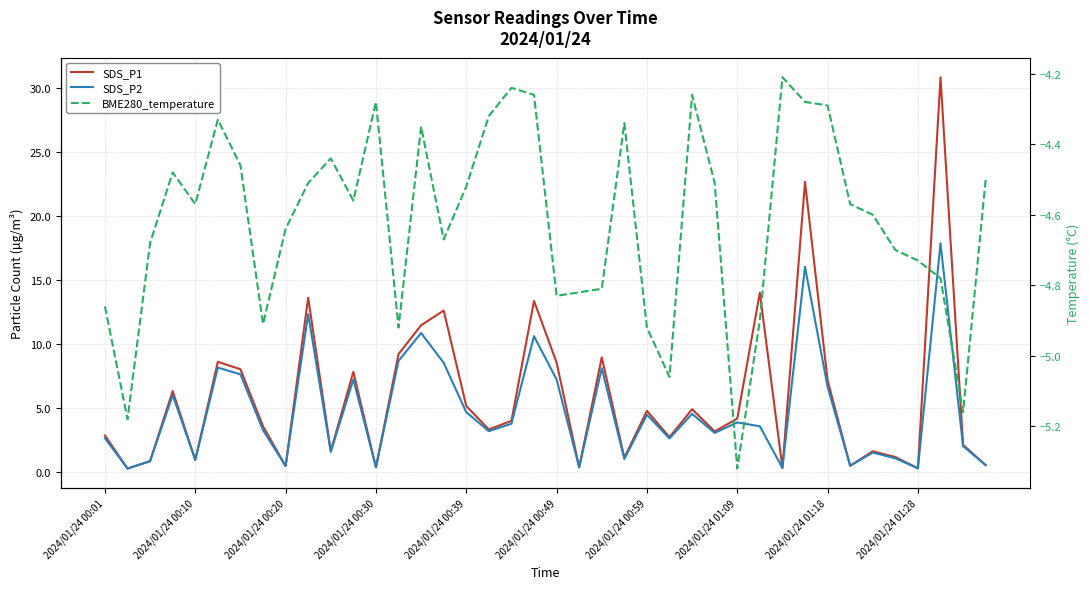

At 13, list the series in order from largest to smallest.

SDS_P1, SDS_P2, BME280_temperature